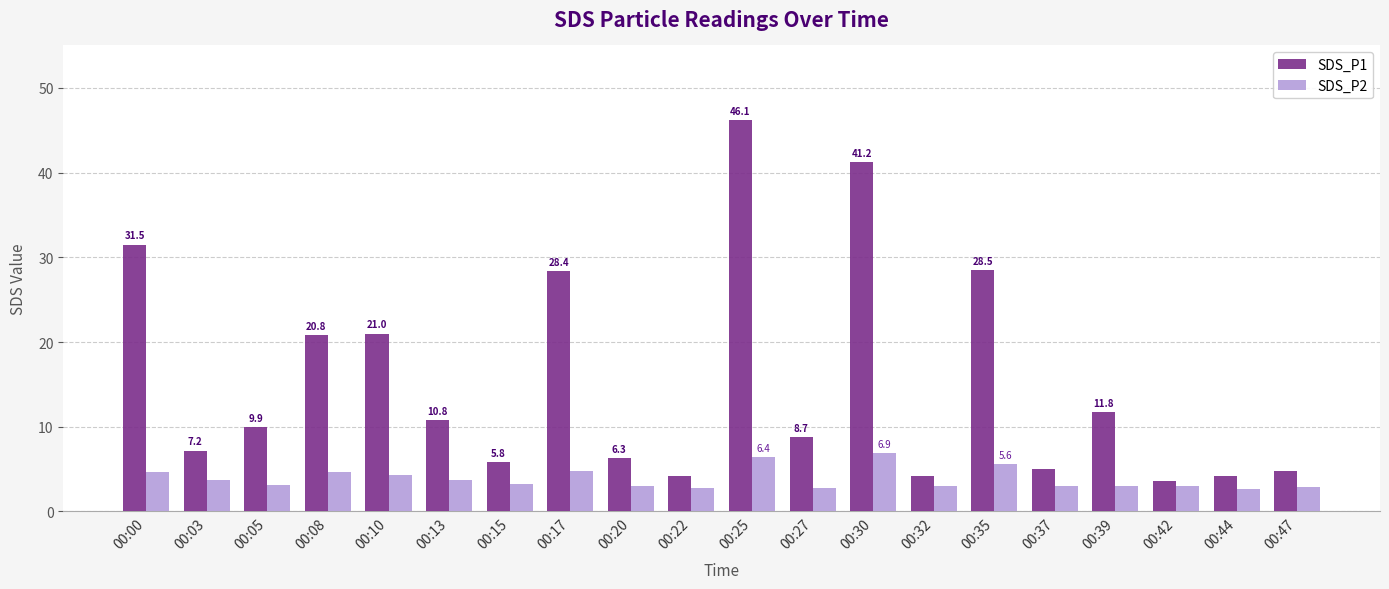

Count the number of categories in the chart.

20